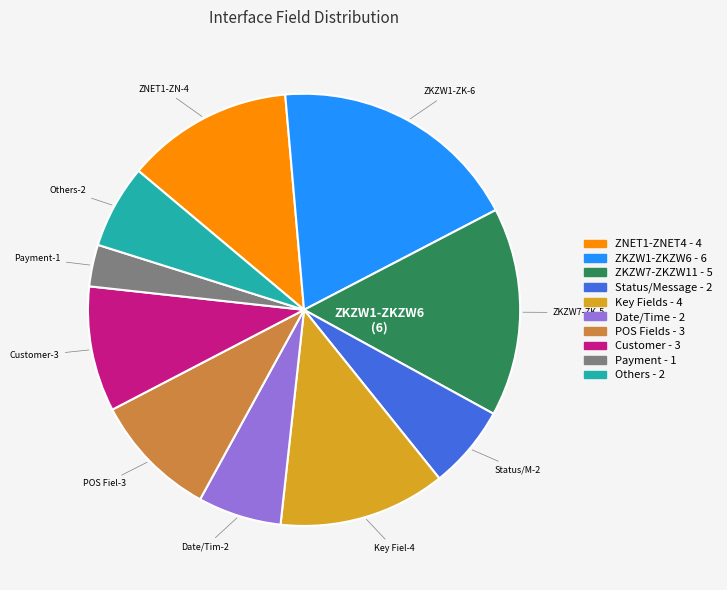

Does any single category account for the majority?

No